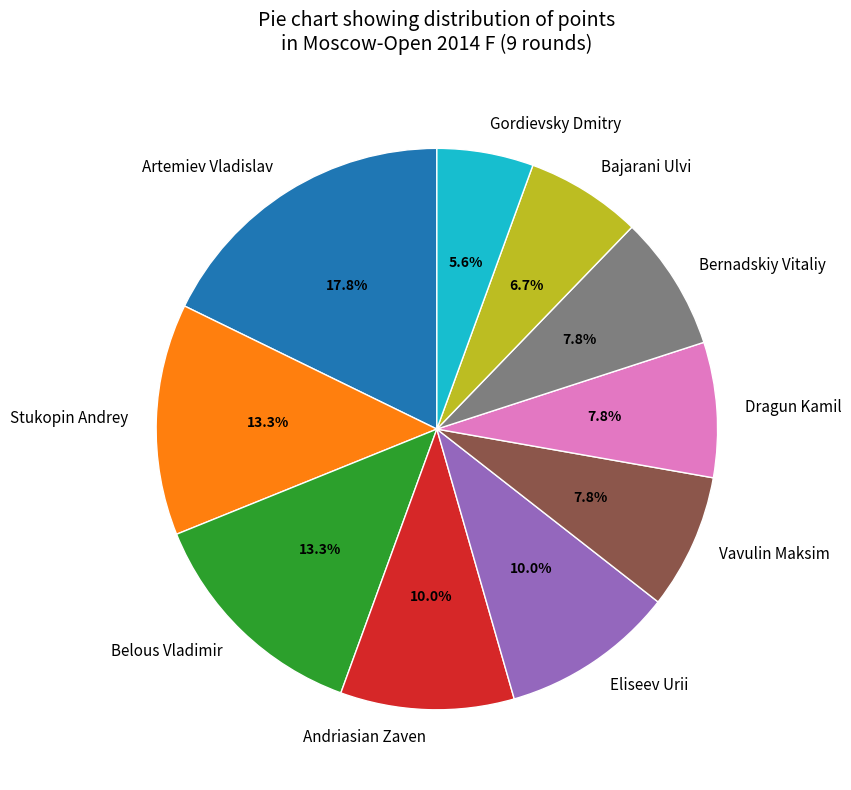

Is the sum of Eliseev Urii and Bajarani Ulvi greater than half?

No